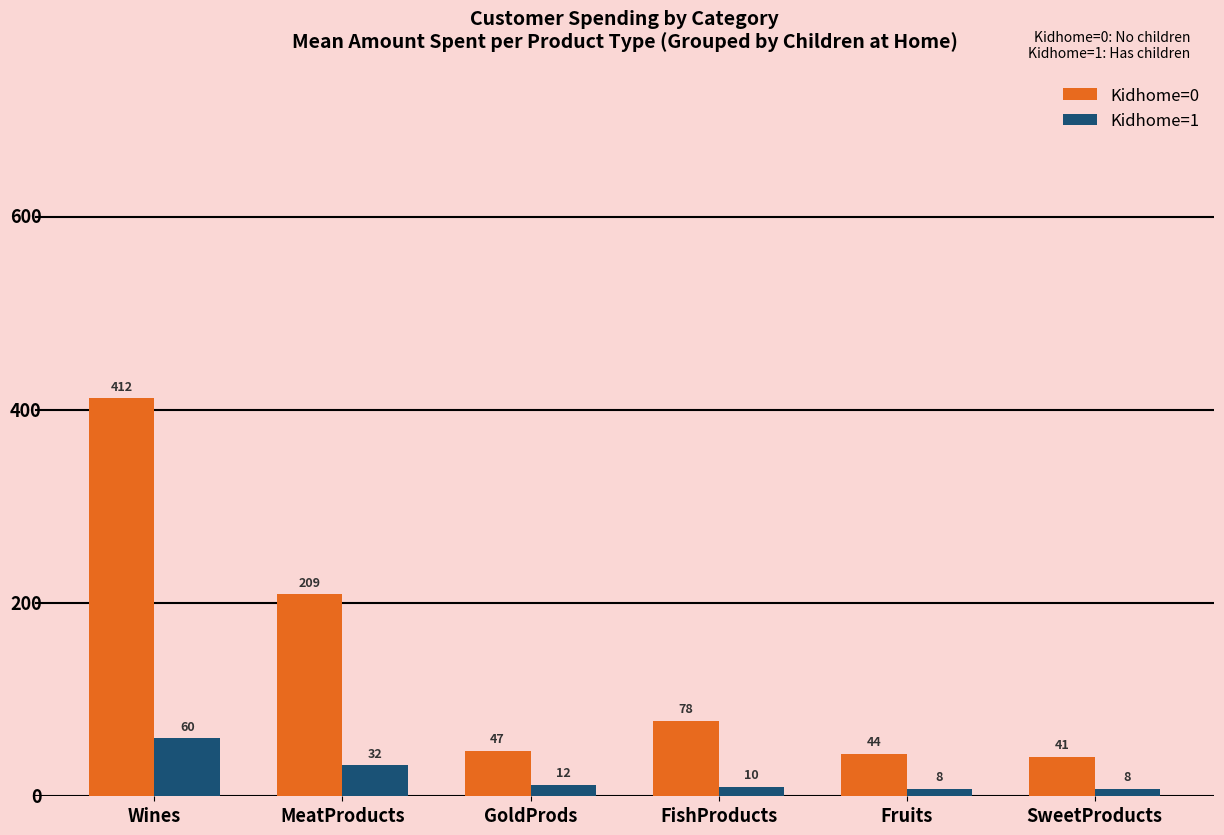

What position from the right is GoldProds?

4